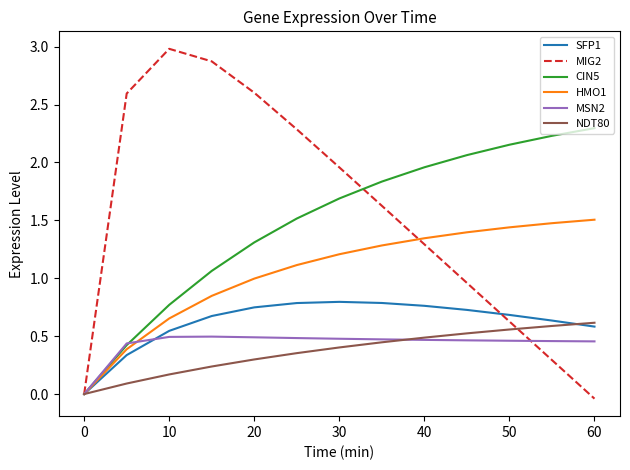

What is the average value of the MIG2 series?

1.5